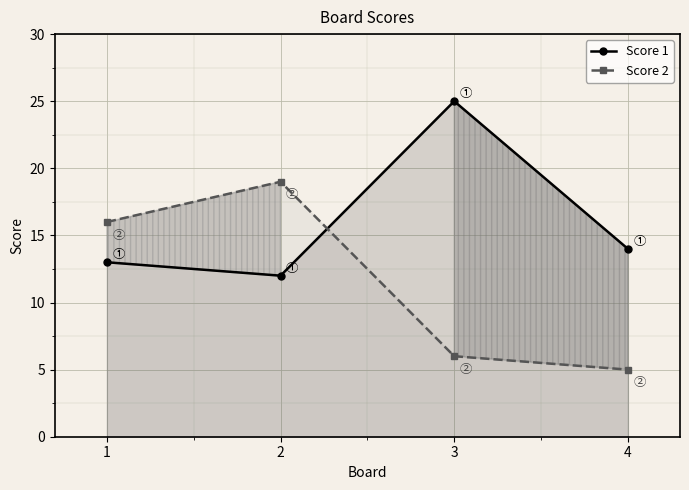

Which has a higher value, 1 or 2?

1